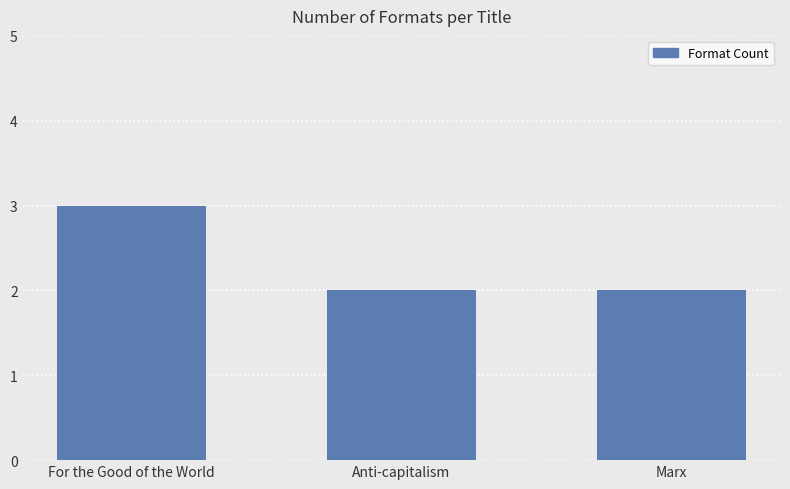

What is the label of the 3rd bar from the right?

For the Good of the World